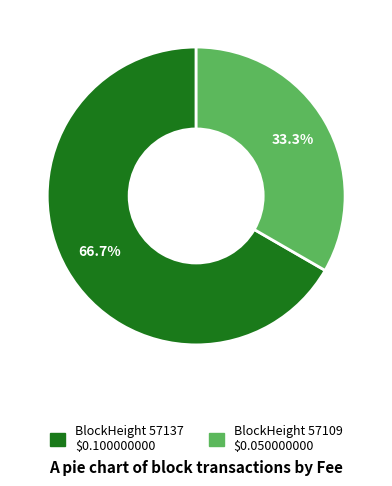

Is there a majority slice in this chart?

Yes